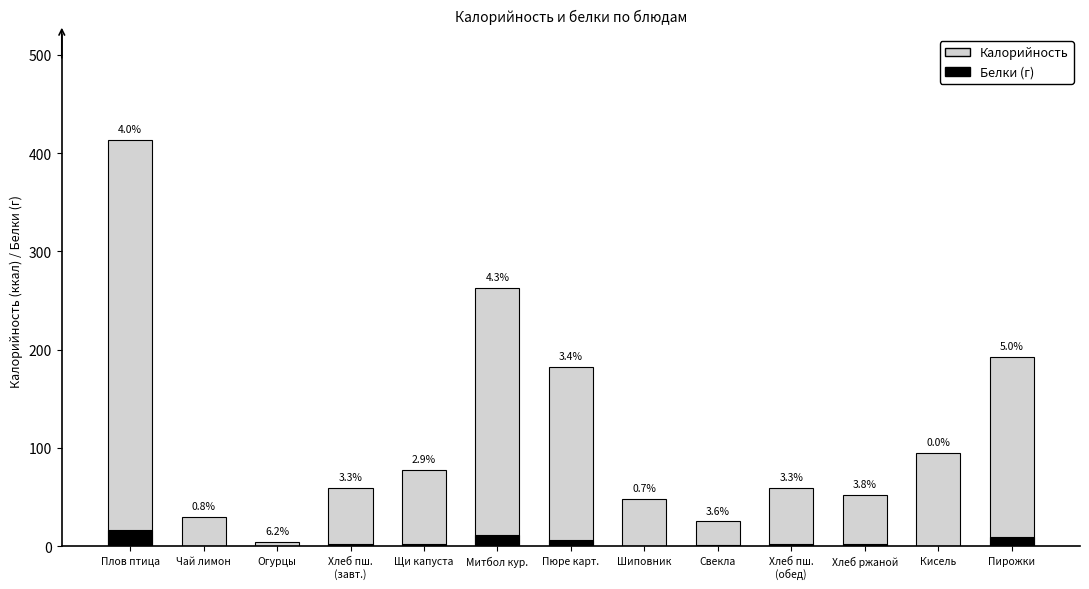

Which series has the largest total across all categories?

Калорийность